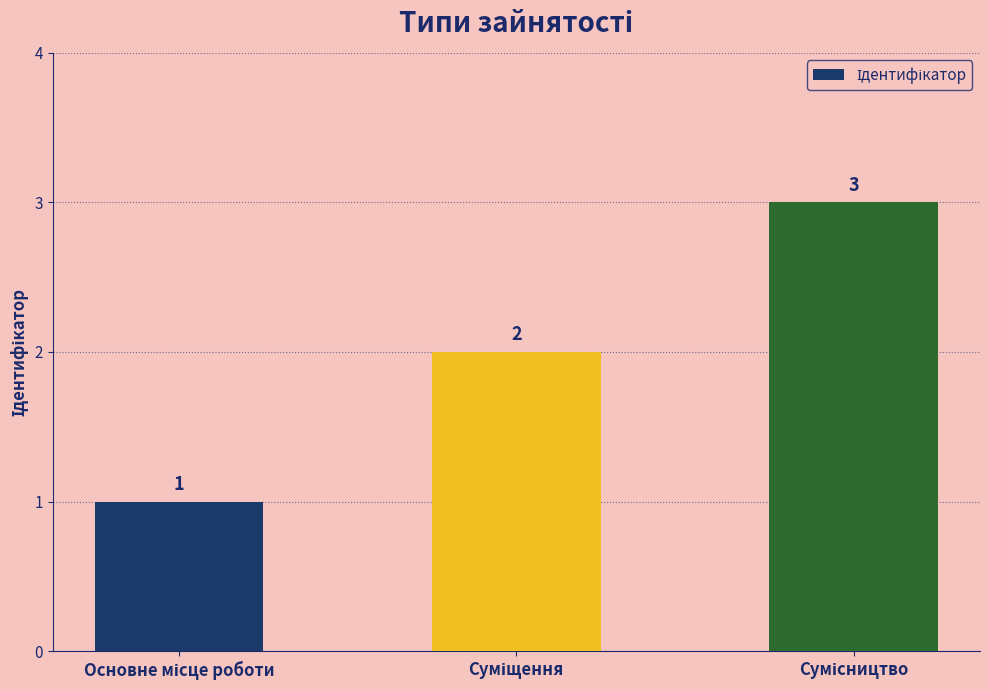

Count the values in the range 1 to 3.

3